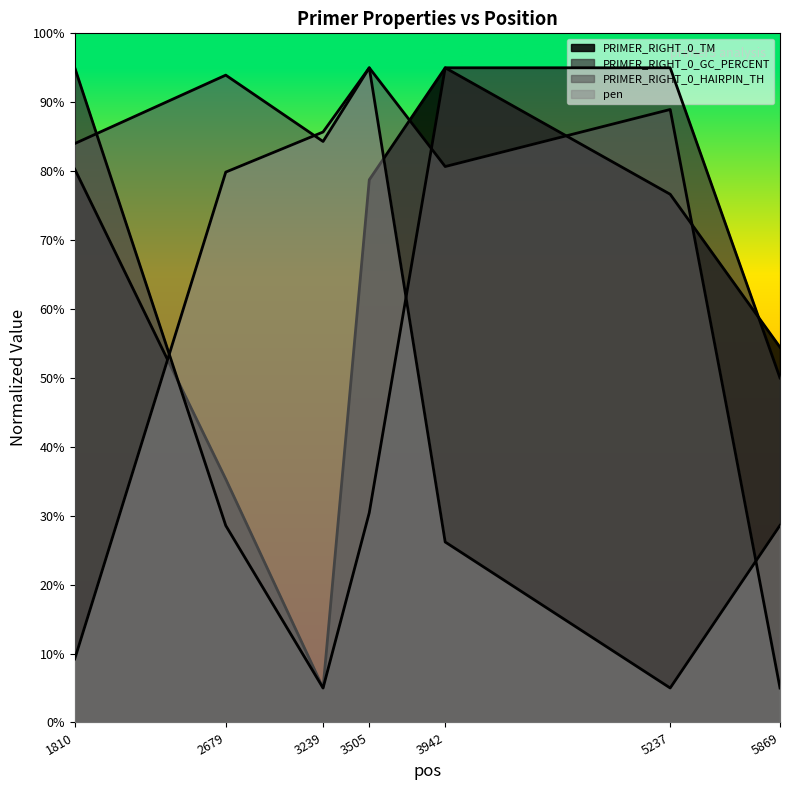

At which category is the sum across all series the highest?

3505